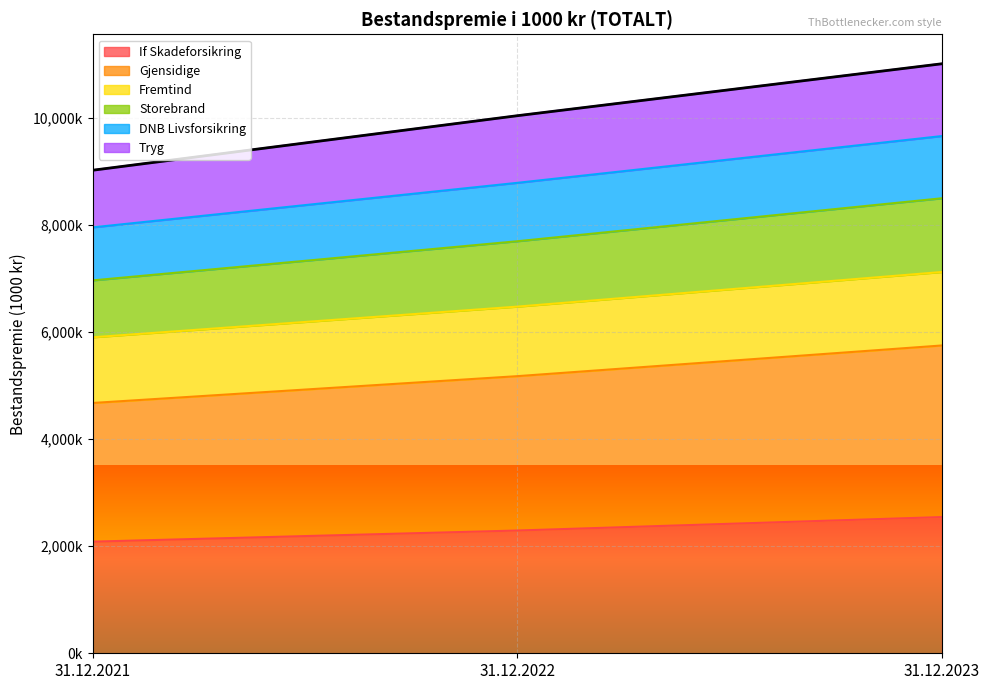

What are all the series names shown in the legend?

If Skadeforsikring, Gjensidige, Fremtind, Storebrand, DNB Livsforsikring, Tryg